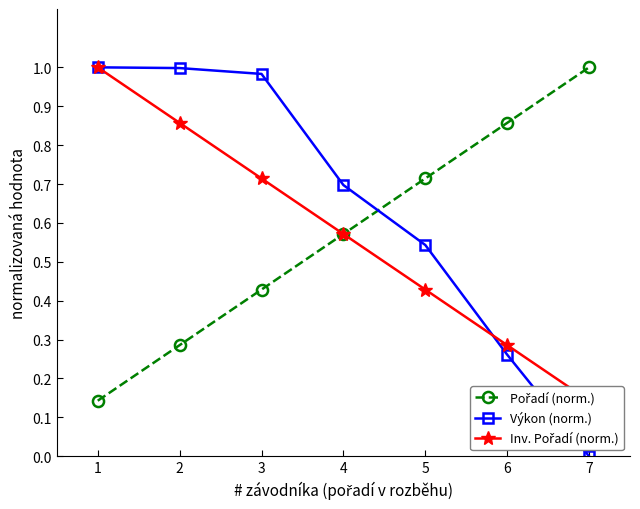

True or false: Pořadí (norm.) has a value of 0.3 at 2.

True